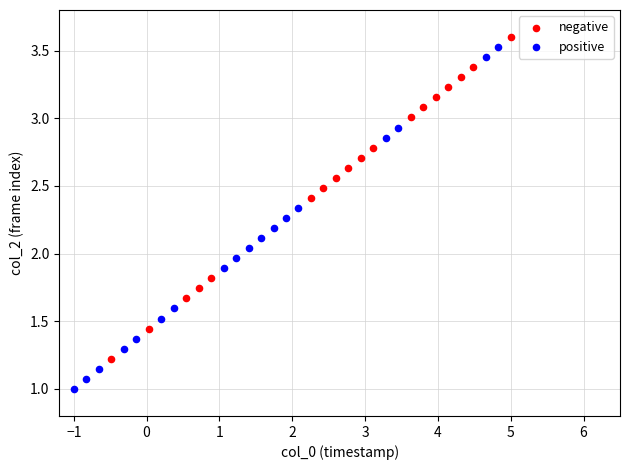

What are all the series names shown in the legend?

negative, positive